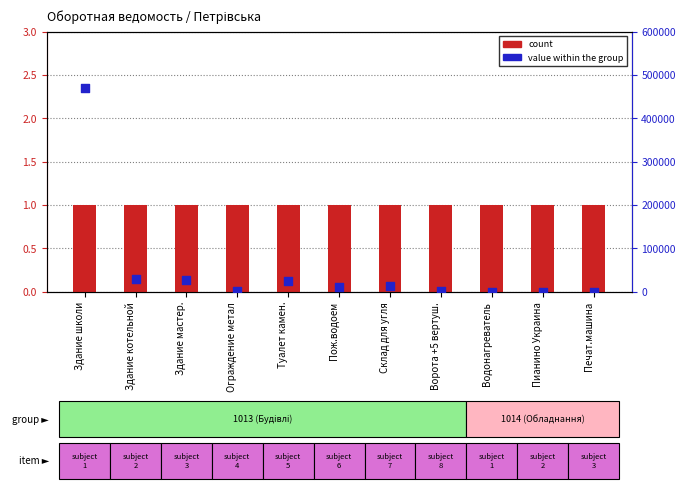

Which series has the widest spread of Y values?

value within the group